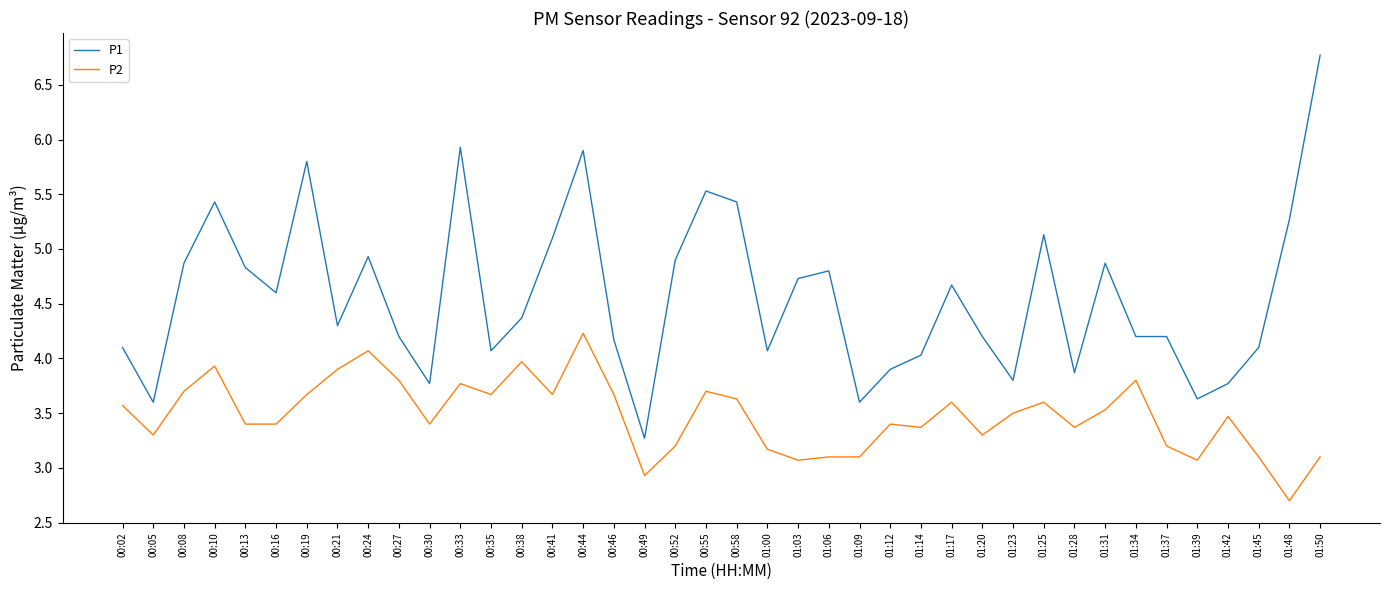

Where does the P2 series first go above 3?

00:02